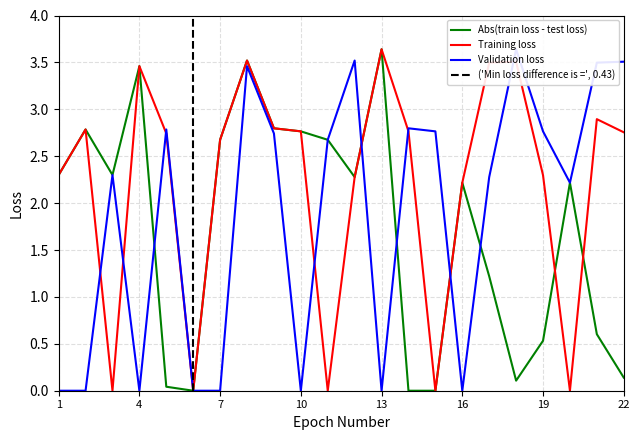

What is the greatest value displayed?

3.6